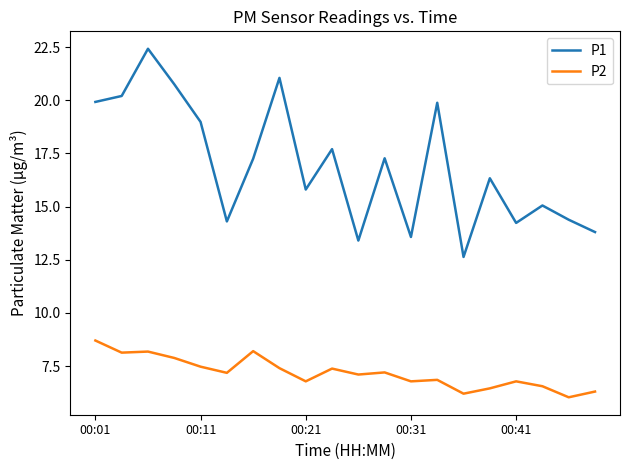

True or false: P1 and P2 cross at least once.

False